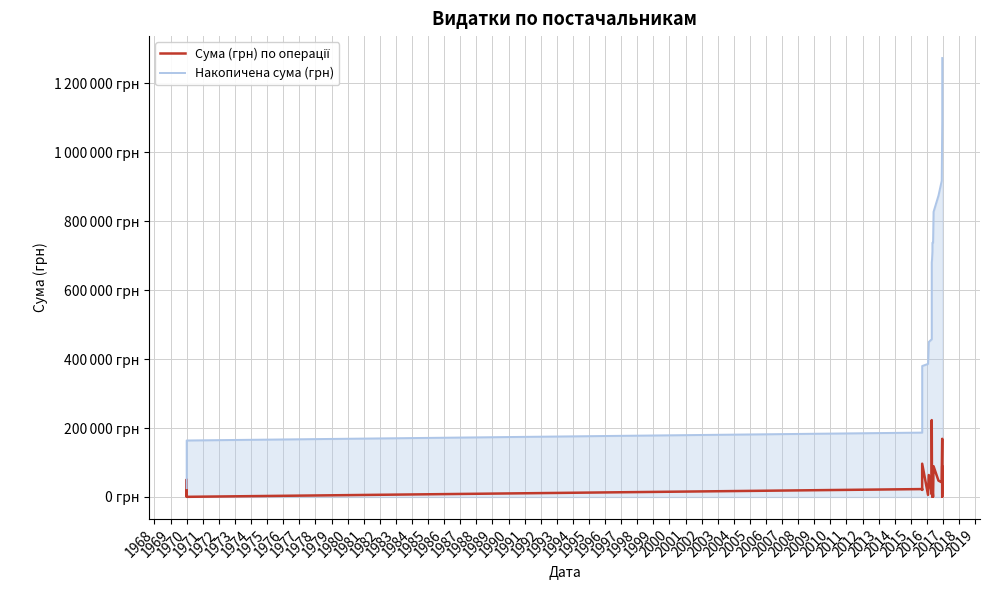

True or false: Накопичена сума (грн) and Сума (грн) по операції intersect in this chart.

False